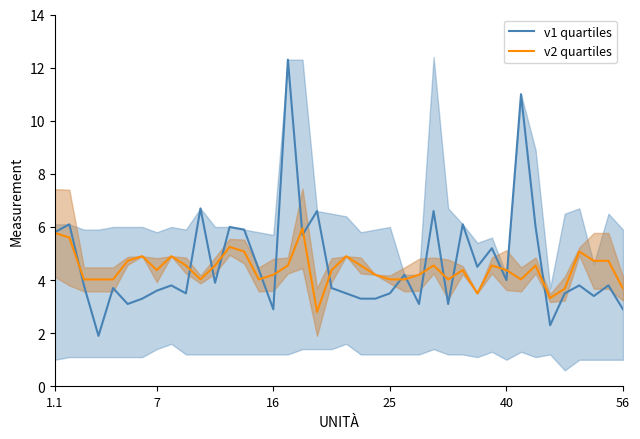

What is the minimum value for v2 quartiles?

2.8